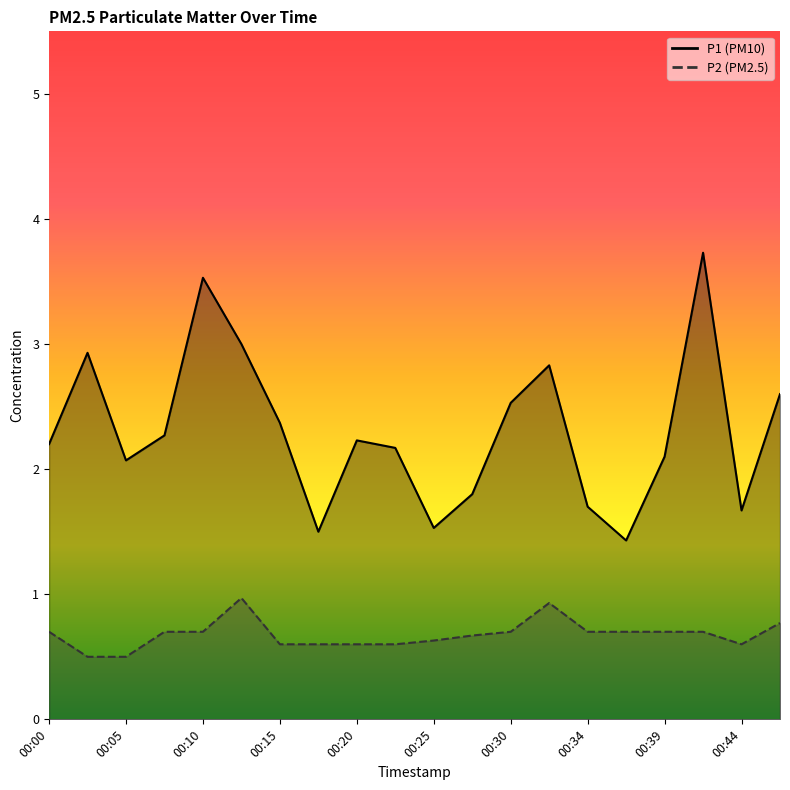

Reading right to left, list all the values displayed in this chart.

P1: 00:47=2.6	00:44=1.7	00:42=3.7	00:39=2.1	00:37=1.4	00:34=1.7	00:32=2.8	00:30=2.5	00:27=1.8	00:25=1.5	00:22=2.2	00:20=2.2	00:17=1.5	00:15=2.4	00:13=3.0	00:10=3.5	00:08=2.3	00:05=2.1	00:03=2.9	00:00=2.2
P2: 00:47=0.8	00:44=0.6	00:42=0.7	00:39=0.7	00:37=0.7	00:34=0.7	00:32=0.9	00:30=0.7	00:27=0.7	00:25=0.6	00:22=0.6	00:20=0.6	00:17=0.6	00:15=0.6	00:13=1.0	00:10=0.7	00:08=0.7	00:05=0.5	00:03=0.5	00:00=0.7